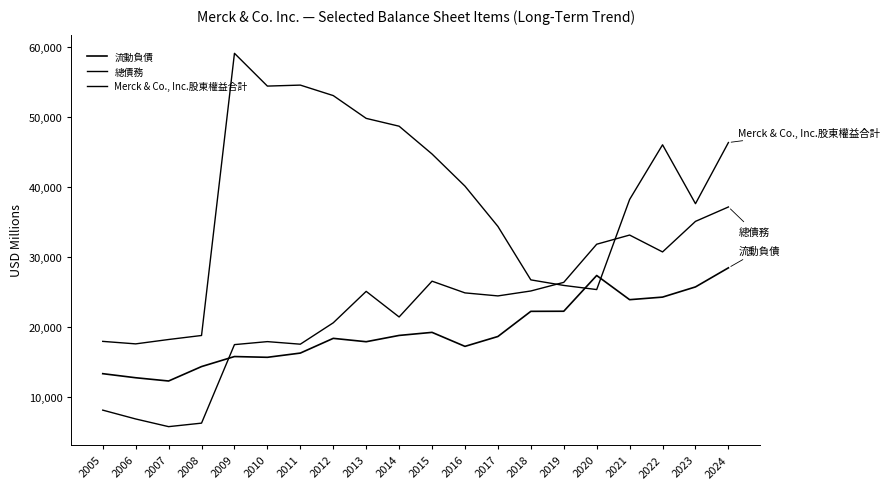

Is this an area chart (filled region under the line)?

No